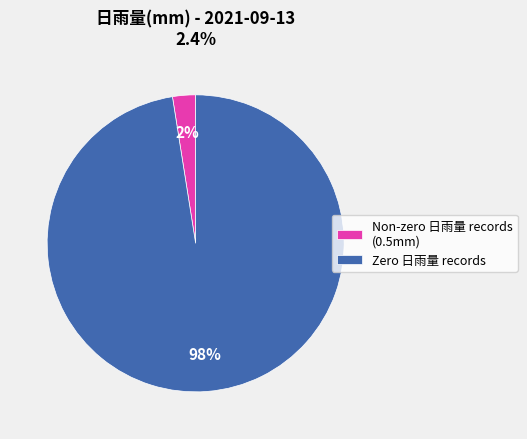

Which slice is the smallest?

Non-zero 日雨量 records (0.5mm)